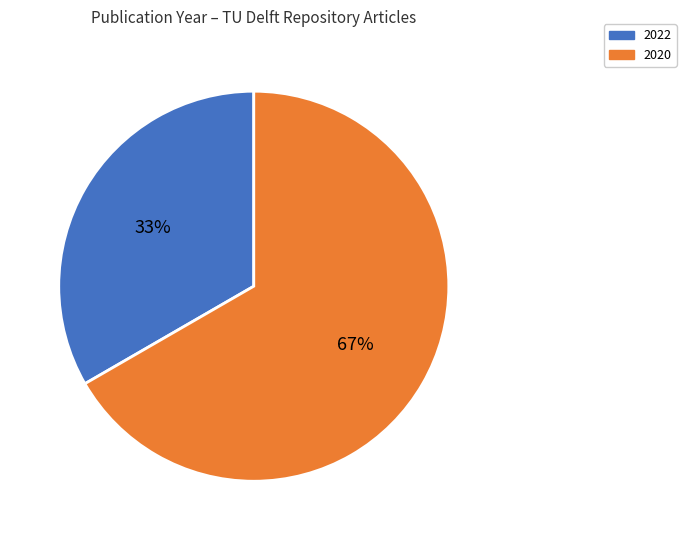

Approximately how many times larger is the value at 2022 compared to 2020?

0.5